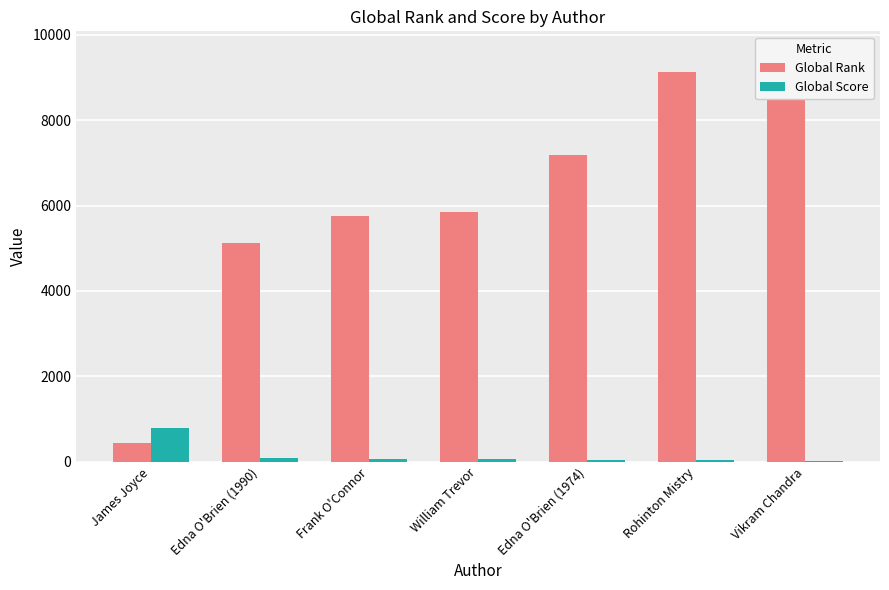

Which series changed the most between Edna O'Brien (1990) and Rohinton Mistry?

Global Rank